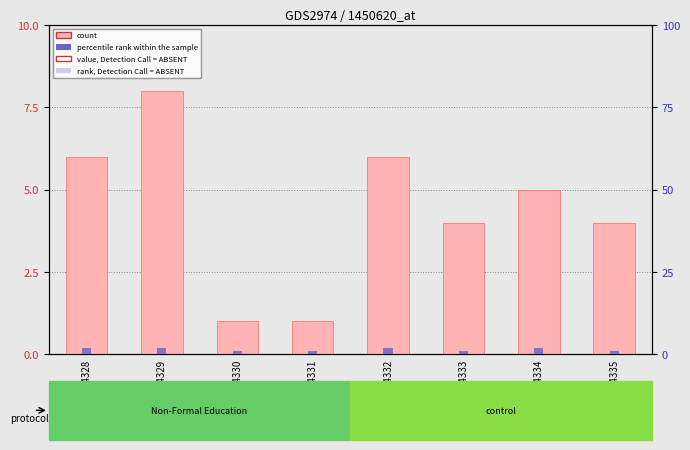

Which category has the highest value across all series?

GSM154329